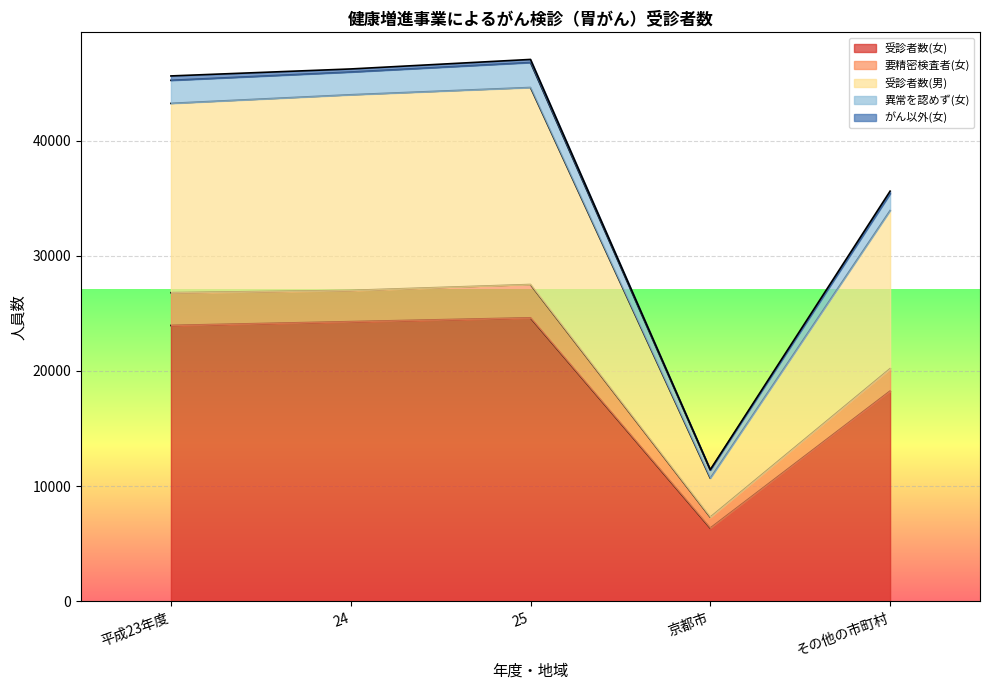

In 要精密検査者(女), how many points are higher than both neighbors (excluding endpoints)?

1